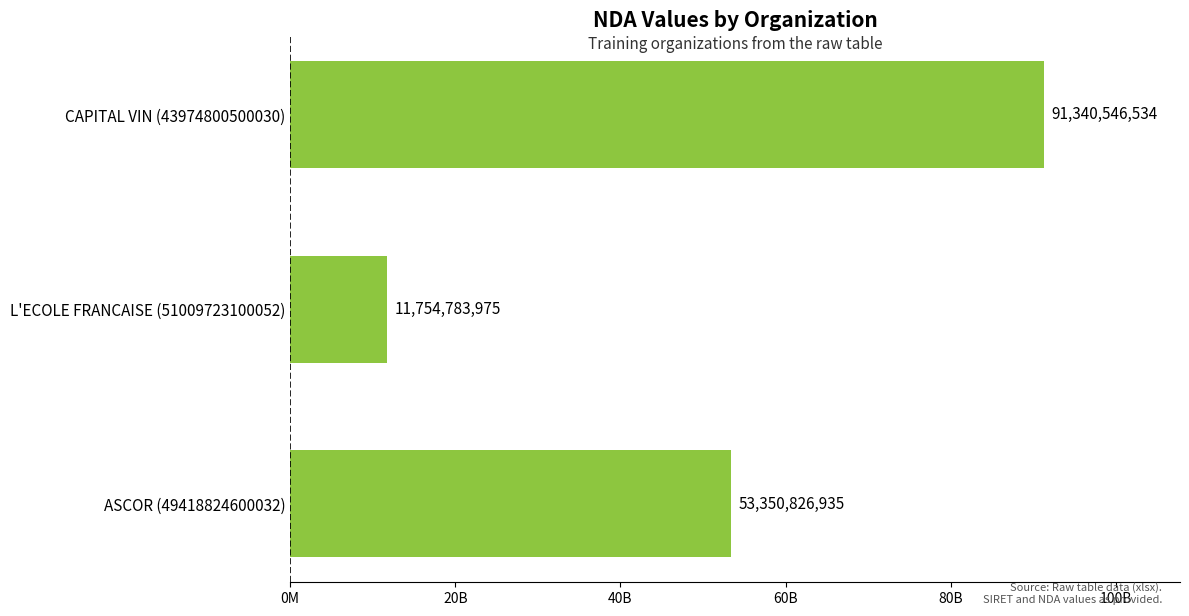

At which category does the chart reach its peak across all series?

CAPITAL VIN (43974800500030)